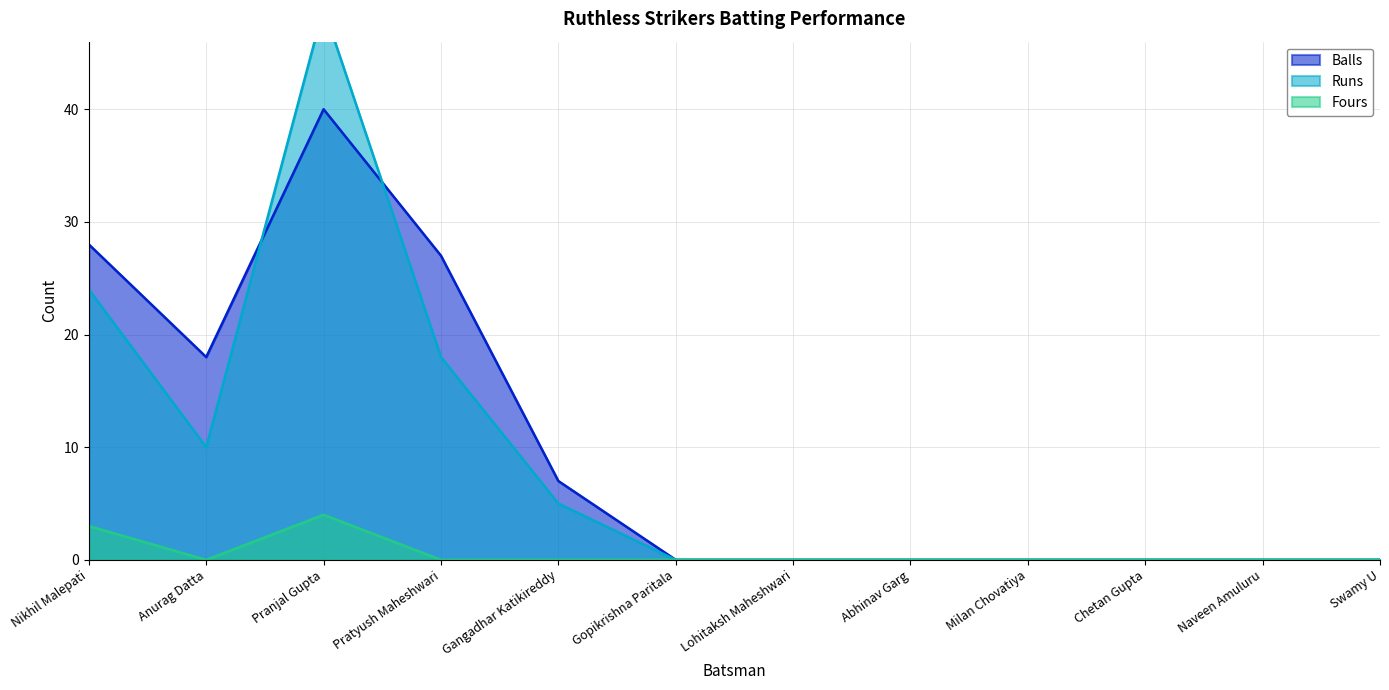

At which category is the sum across all series the highest?

Pranjal Gupta